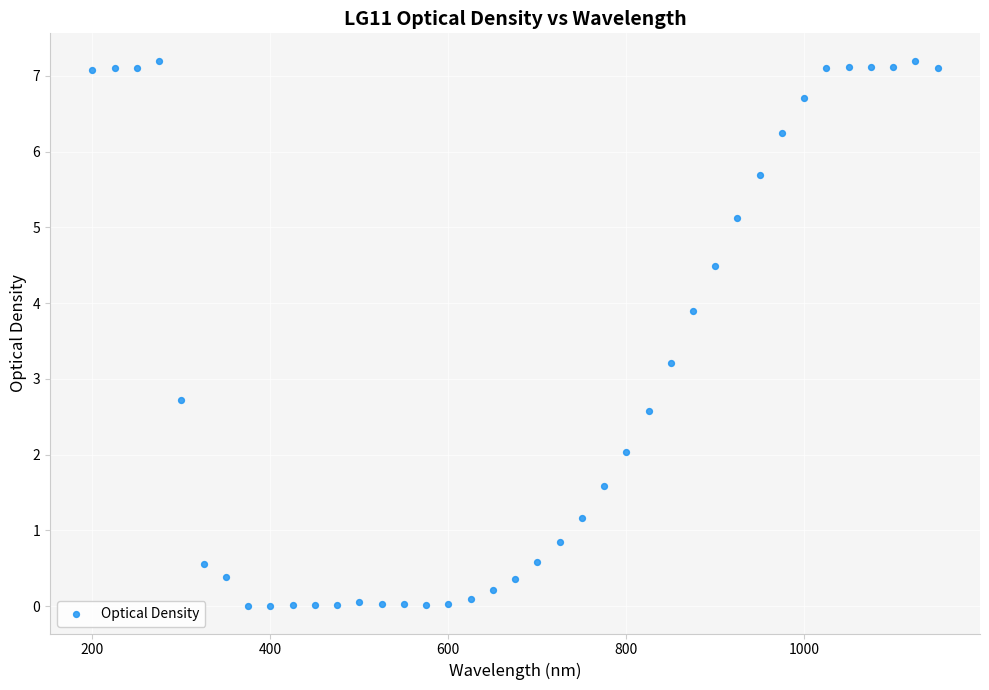

What is the range of X values (max minus min)?

950.0